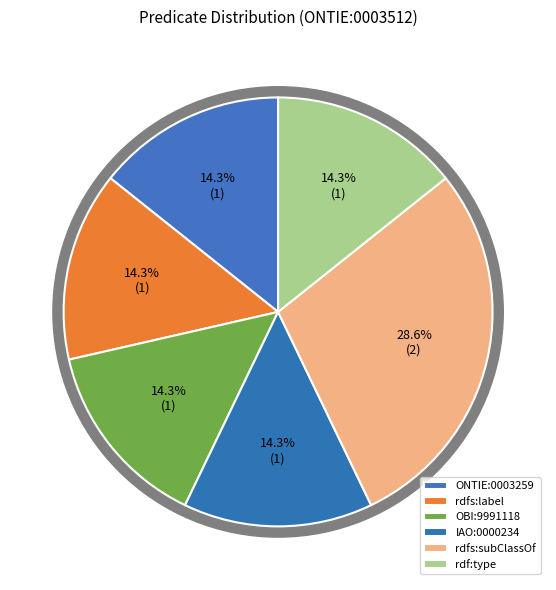

Is there any slice that represents more than half of the pie?

No